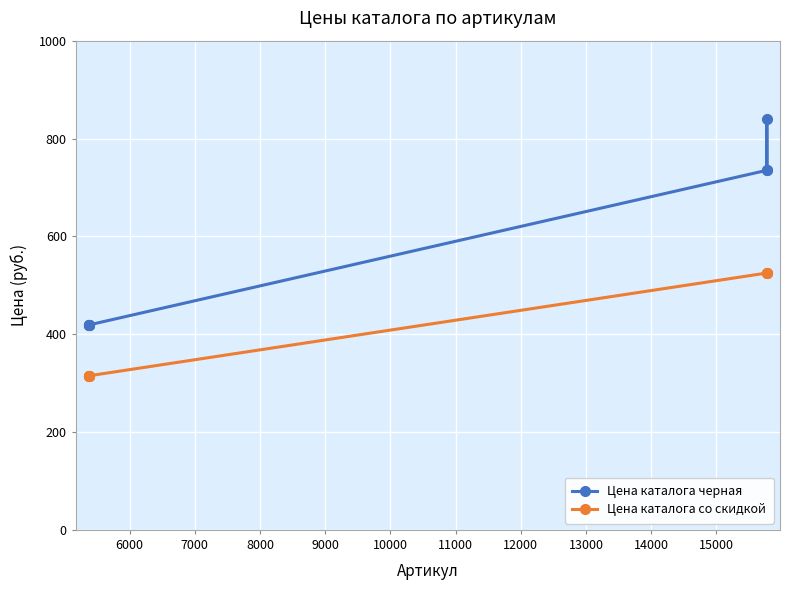

What are all the series names shown in the legend?

Цена каталога черная, Цена каталога со скидкой